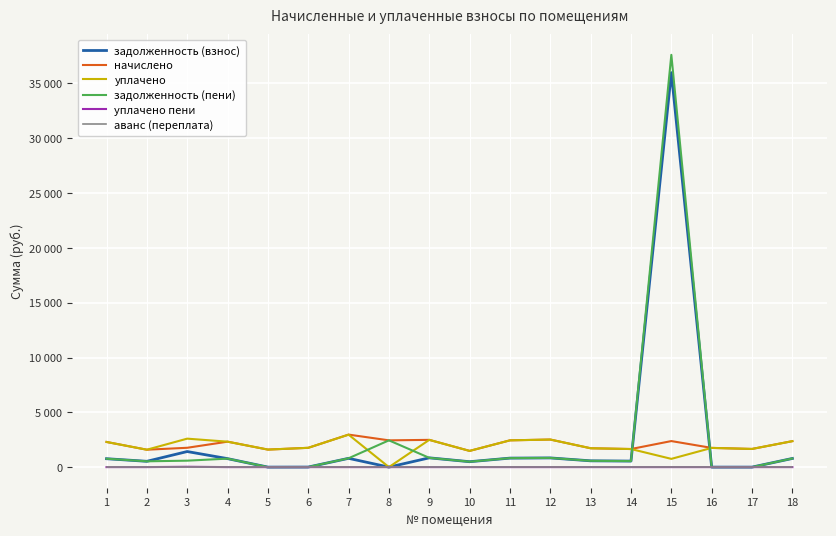

What are all the series names shown in the legend?

задолженность (взнос), начислено, уплачено, задолженность (пени), уплачено пени, аванс (переплата)